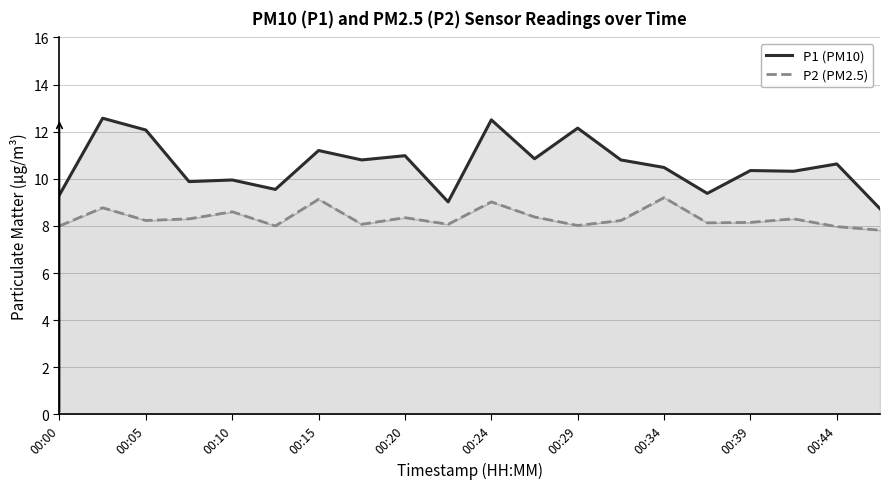

True or false: P2 (PM2.5) and P1 (PM10) cross at least once.

False